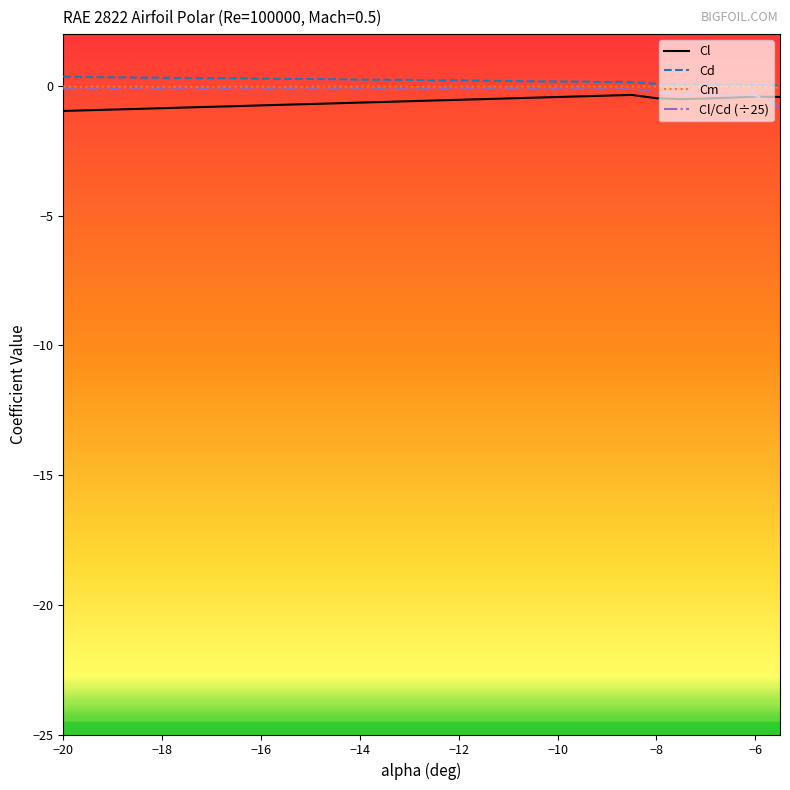

What is the smallest value displayed?

-1.0